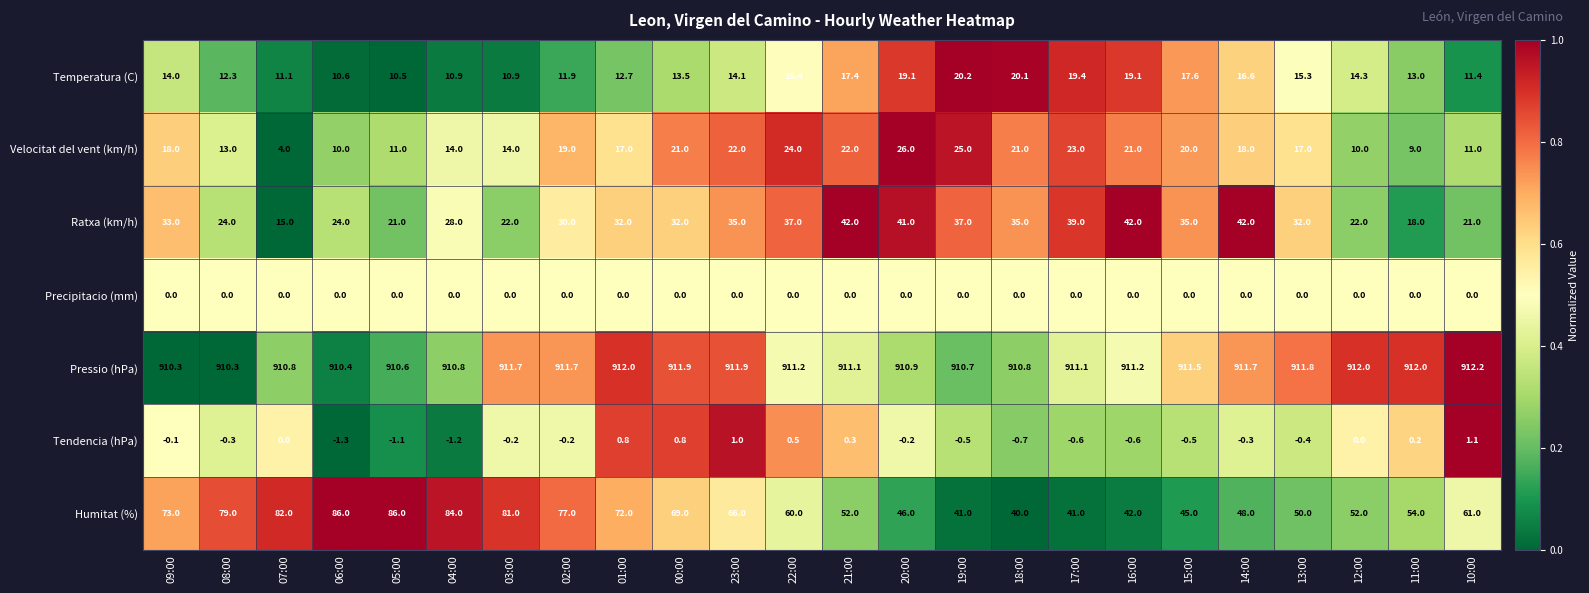

Read the Velocitat del vent (km/h) value at 01:00.

17.0